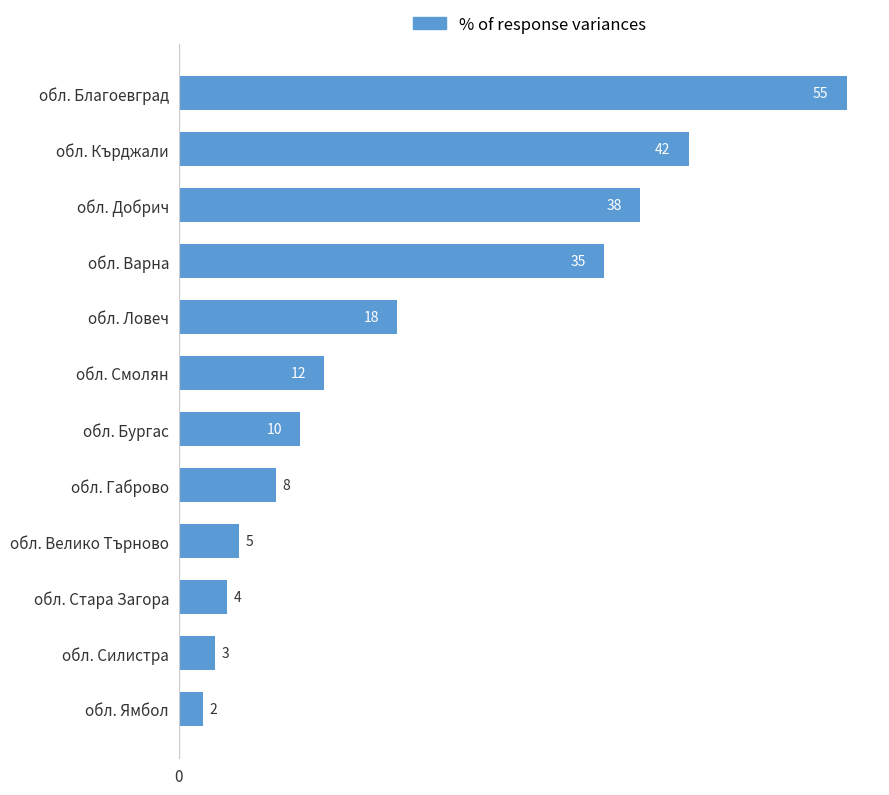

How many data points does each series have?

12